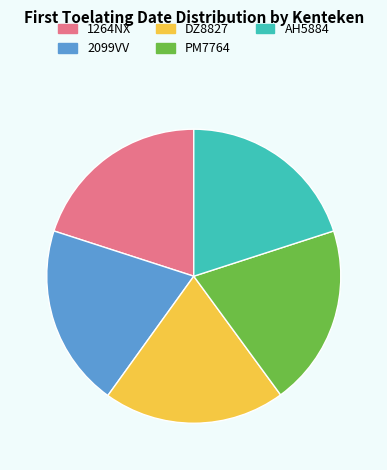

Is PM7764 the majority of the pie?

No